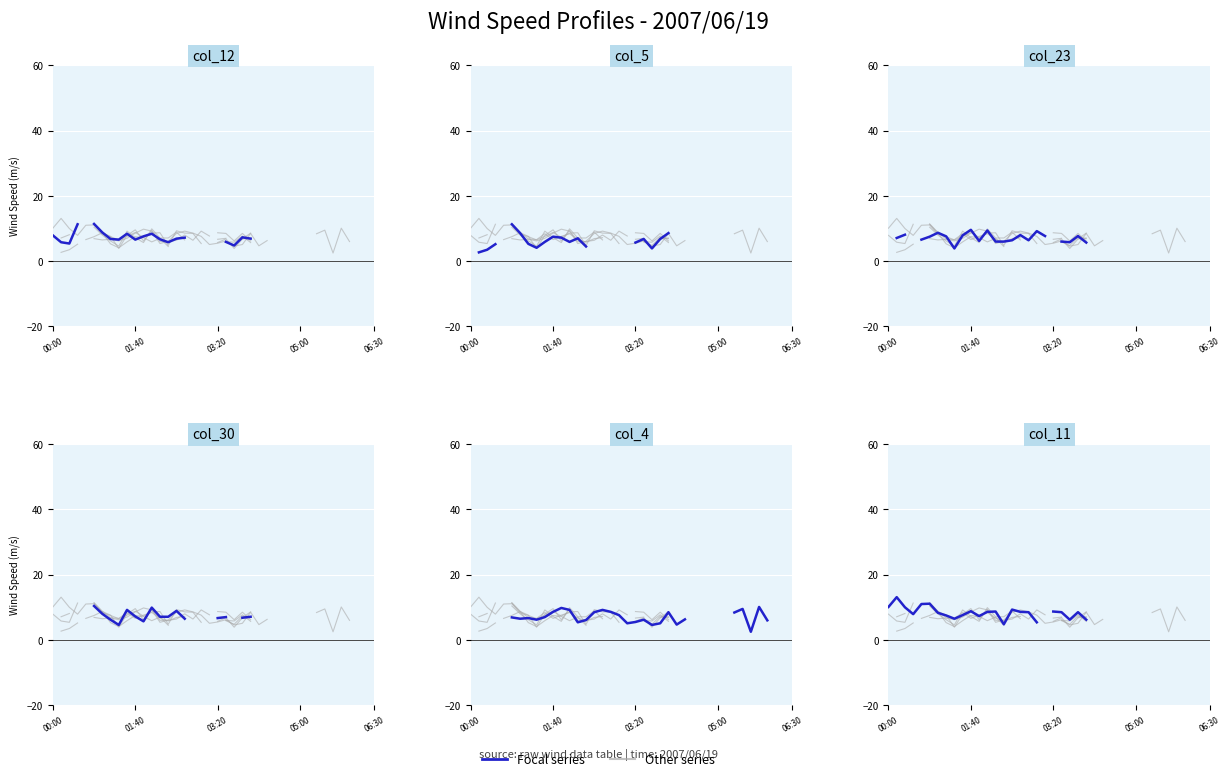

What is the highest value of the col_12 series?

11.4